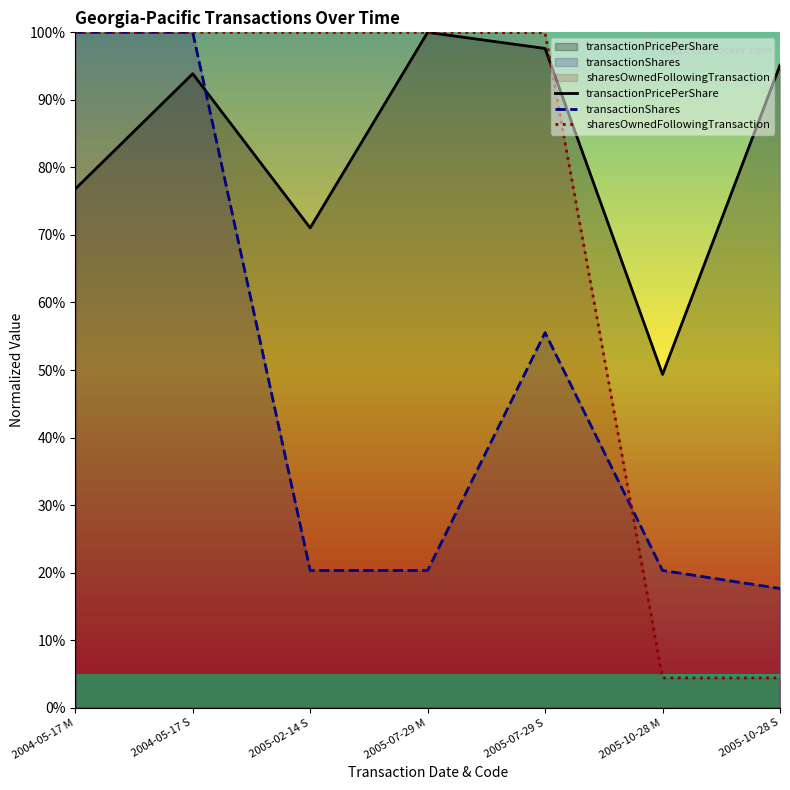

Between 2005-07-29 S and 2005-10-28 M, which is larger?

2005-07-29 S